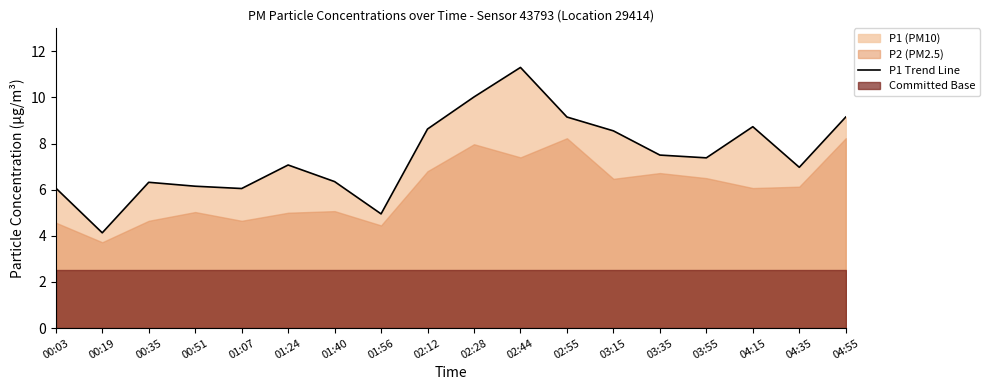

What is the sum of the values at 03:35 and 01:56?

12.4